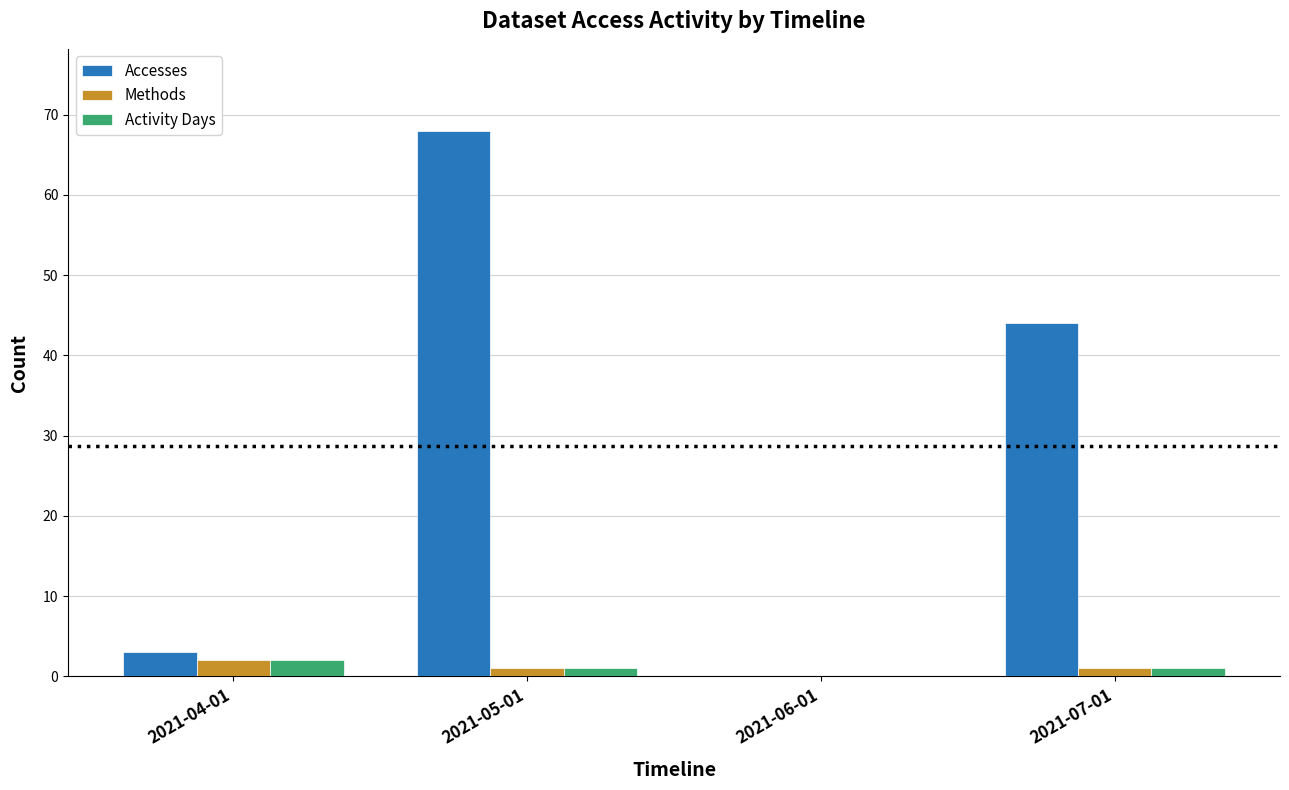

Does the chart contain stacked bars?

No